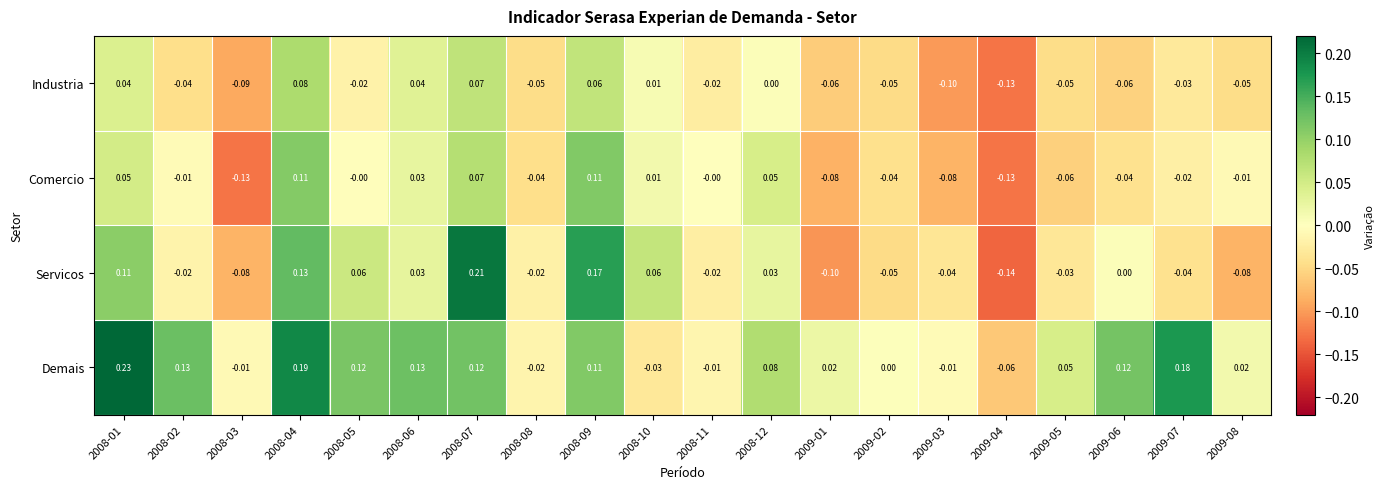

Is the value of Comercio at 2009-04 greater than the value of Servicos at 2009-03?

No